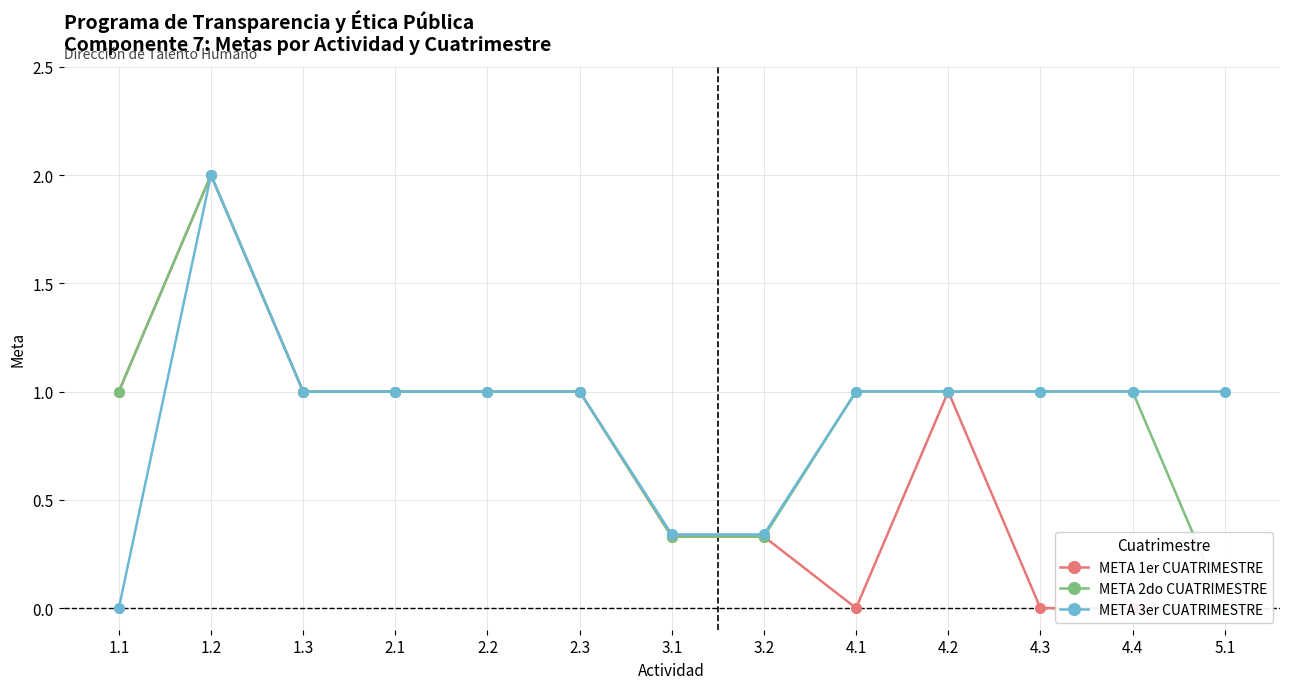

What is the difference between the maximum and minimum values in the META 1er CUATRIMESTRE series?

2.0